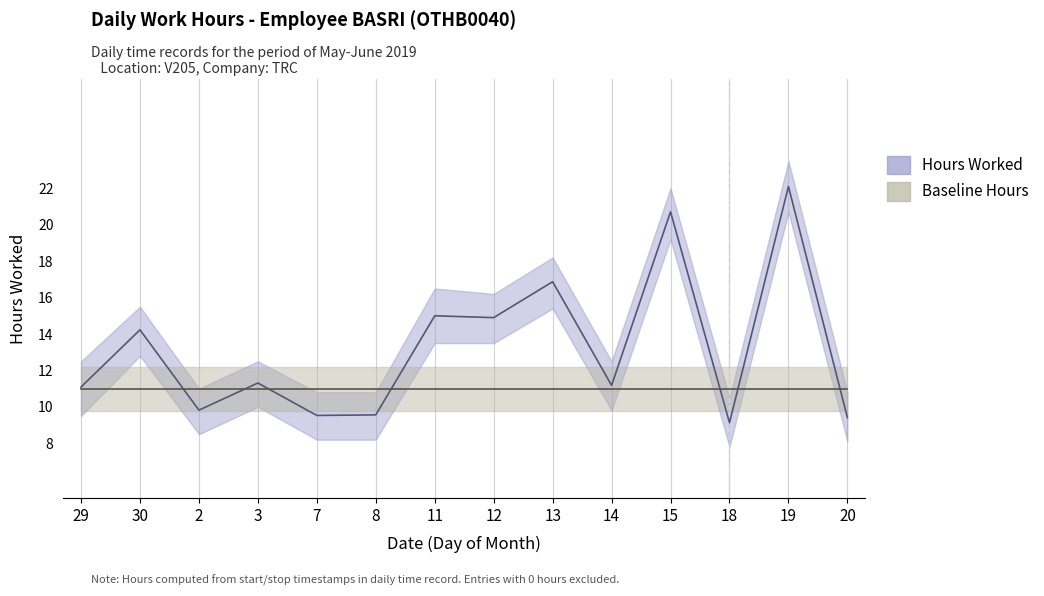

At which category is the sum across all series the highest?

19